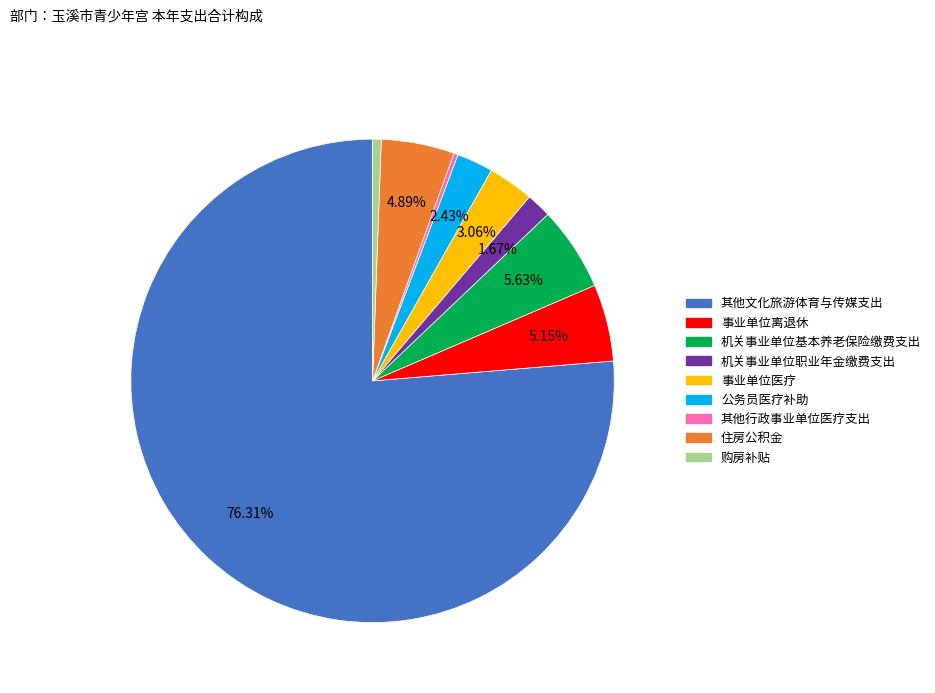

What percentage is the 购房补贴 slice, to the nearest percent?

1%